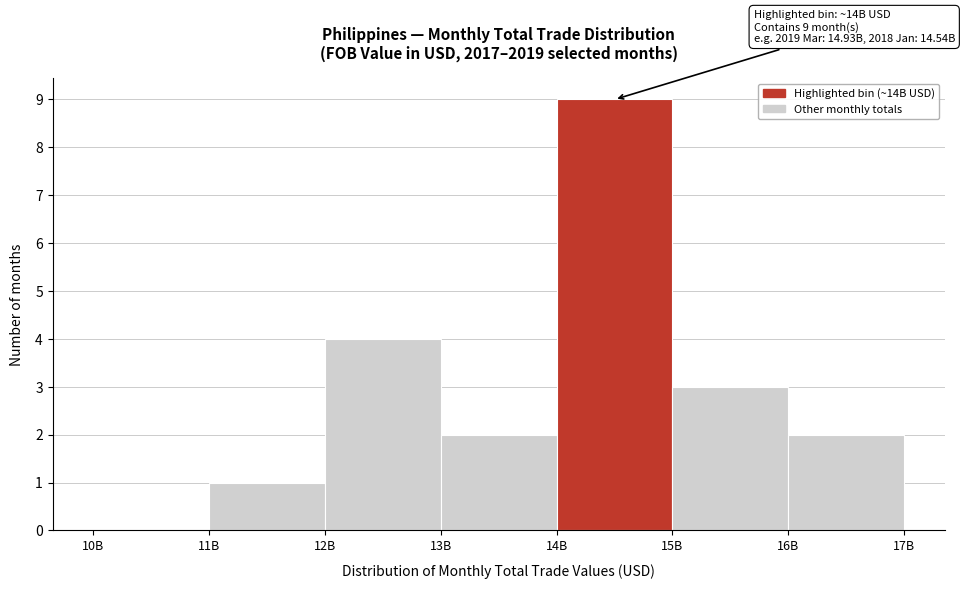

Reading left to right, transcribe all the data shown in this chart.

10B=0	11B=1	12B=4	13B=2	14B=9	15B=3	16B=2